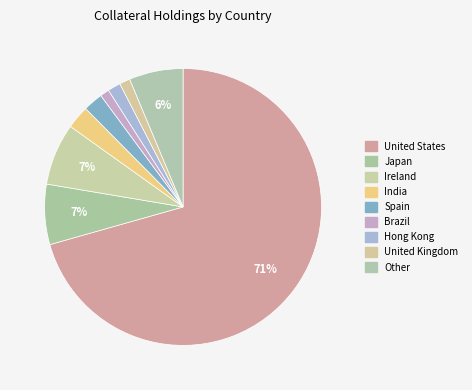

What is the majority slice?

United States